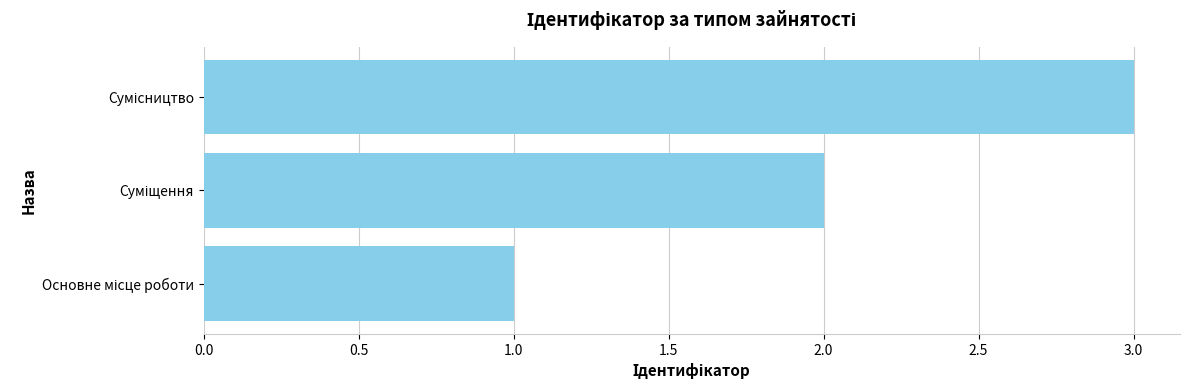

What is the difference between the second highest and minimum values?

1